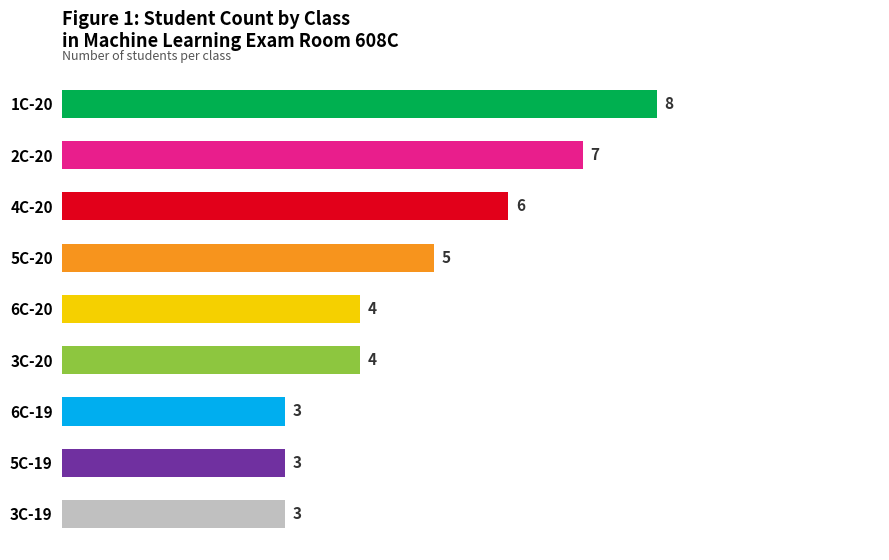

At which label is the value closest to 5?

5C-20